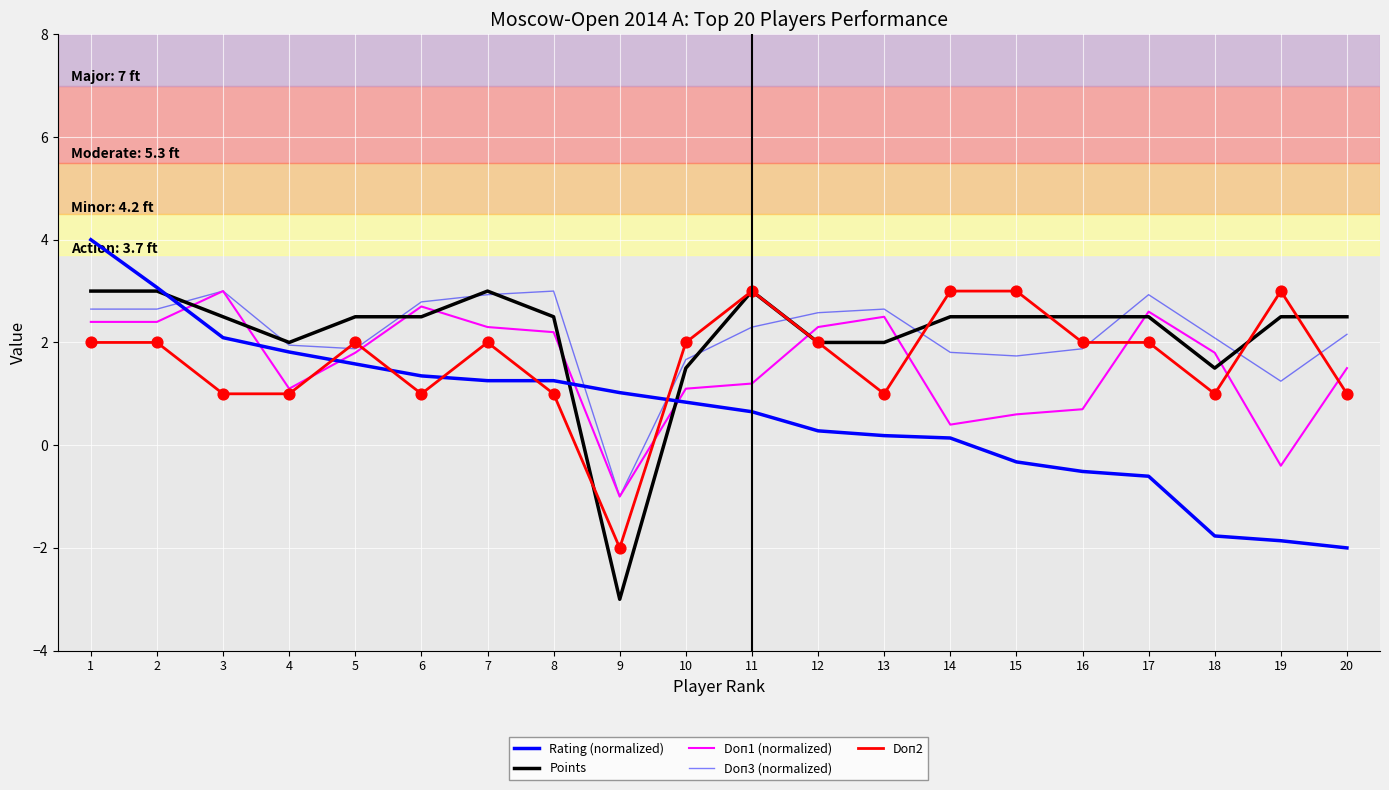

Is the value of Points at 12 greater than the value of Rating (normalized) at 15?

Yes